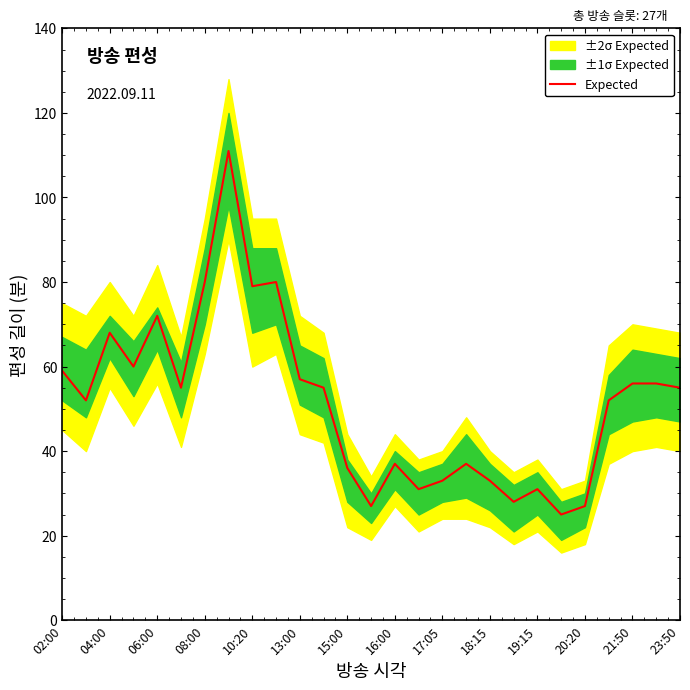

Where does the data first go above 55?

02:00